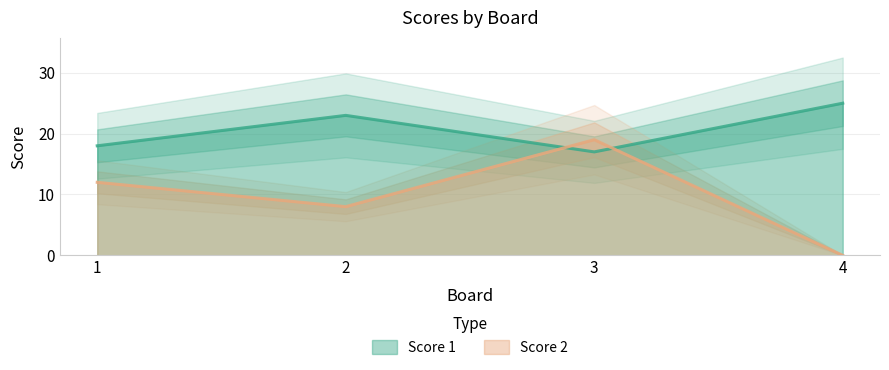

Count the number of data series in this chart.

2